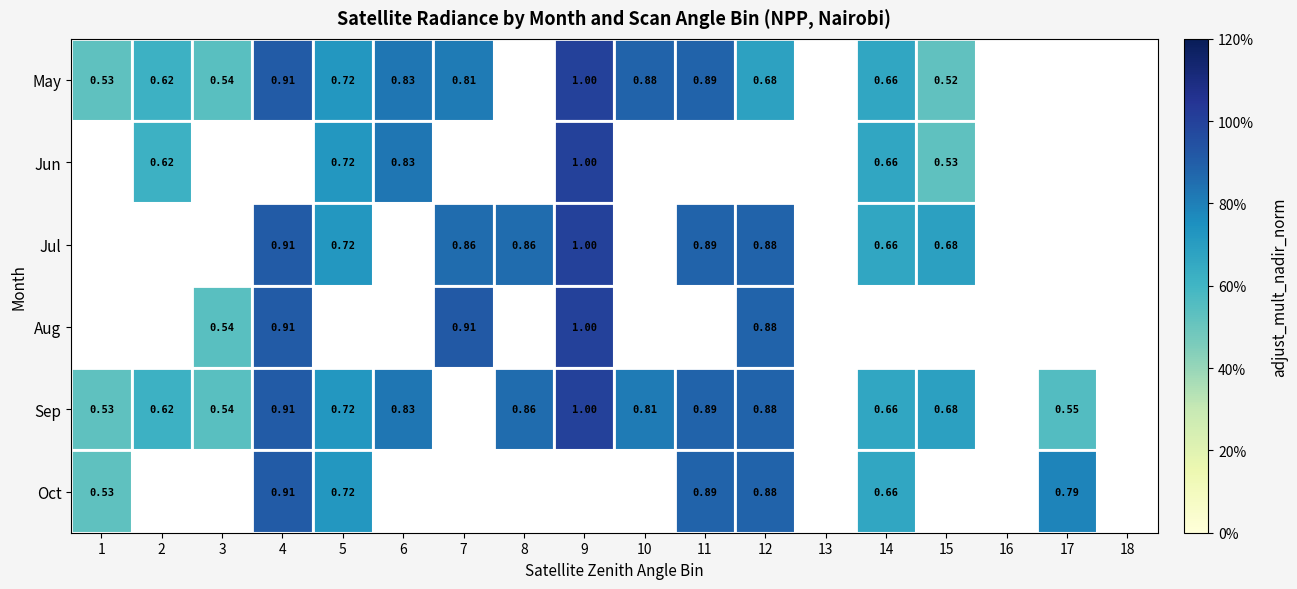

Is the value of Jun at 15 greater than the value of Aug at 7?

No